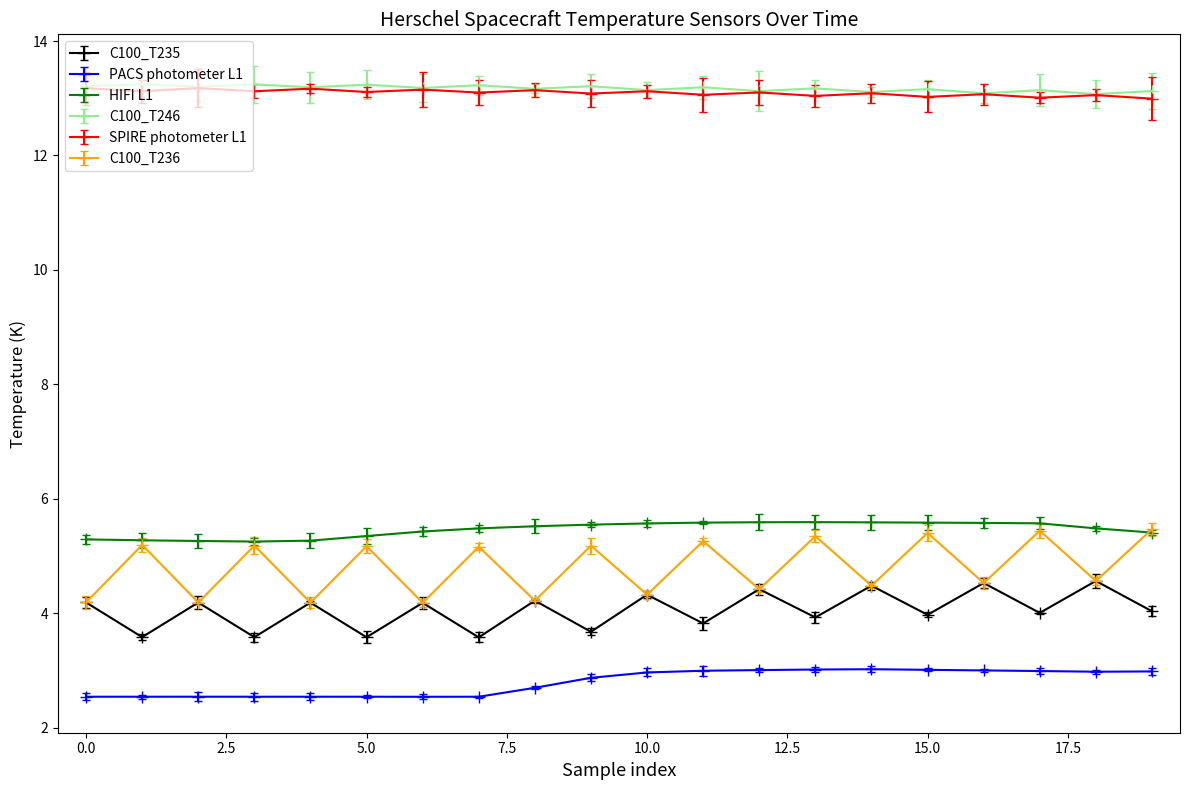

What is the minimum value shown in the chart?

2.5